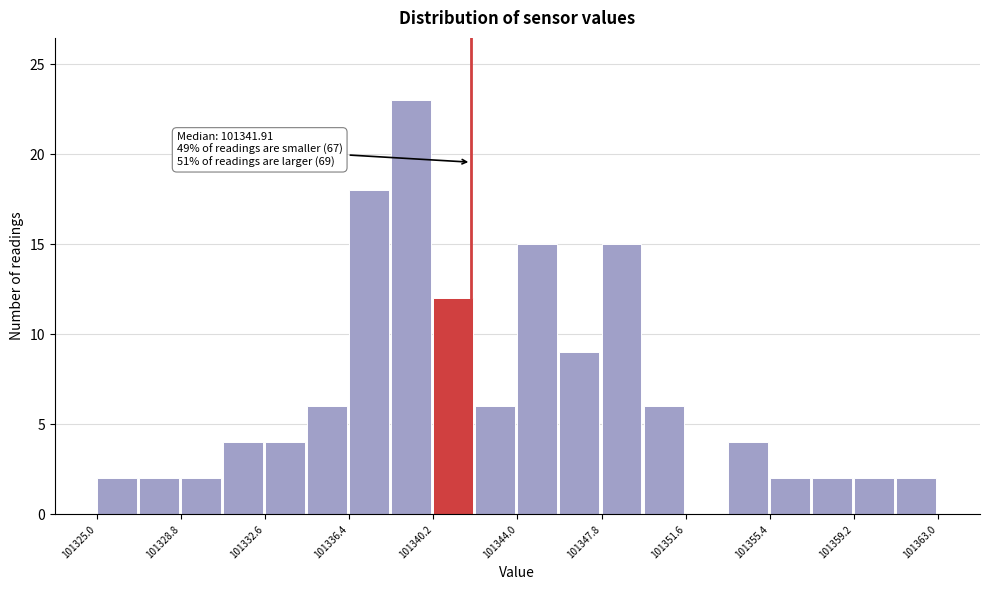

Around what value on the x-axis is the tallest bar? Give the approximate position of its centre, as read against the axis.

101339.0